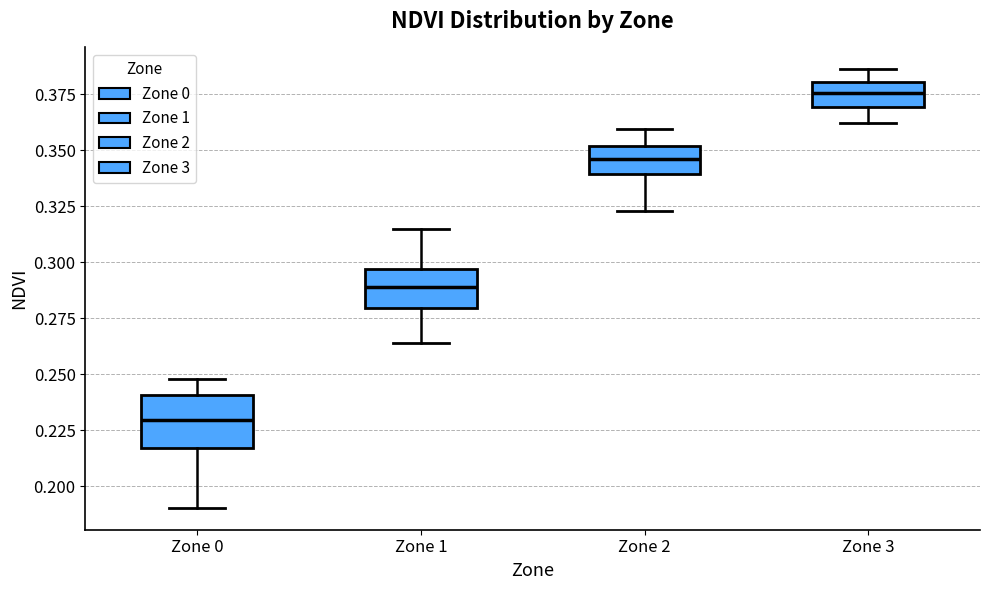

Comparing the boxes themselves (not the whiskers), which one is the tallest?

Zone 0